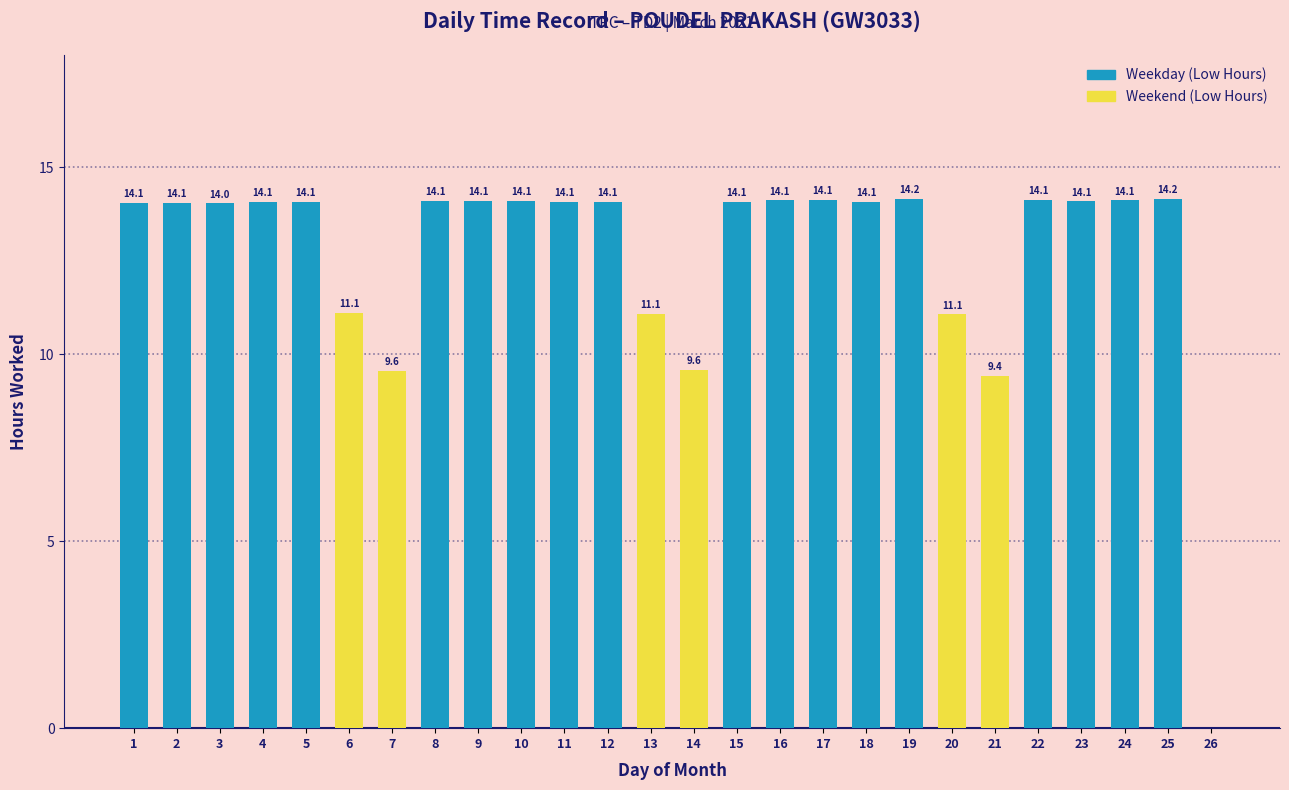

At which label is the value closest to 7?

21